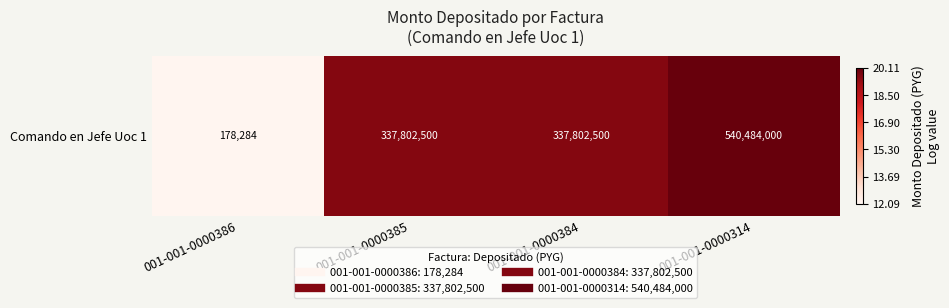

List the labels in order of value, smallest first.

001-001-0000386, 001-001-0000385, 001-001-0000384, 001-001-0000314